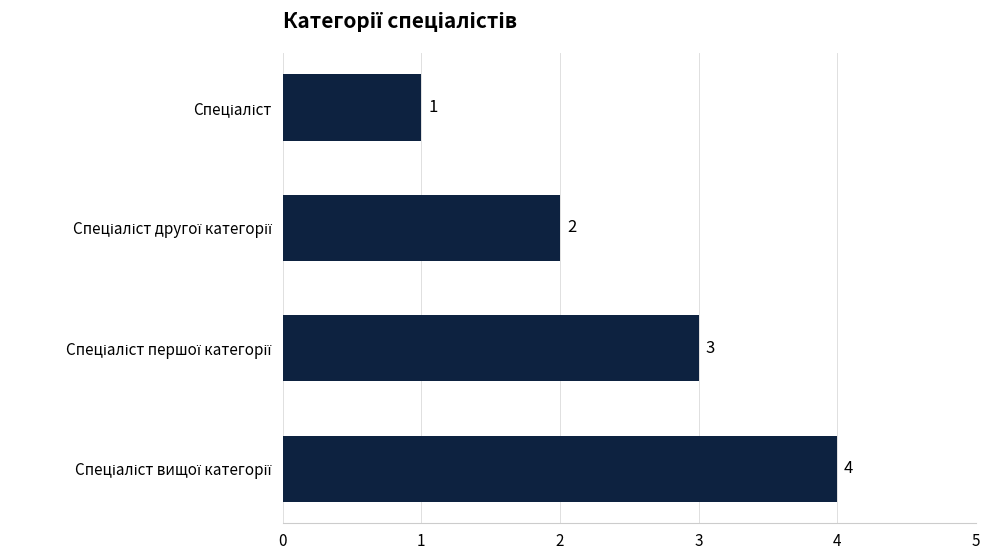

What is the smallest value displayed?

1